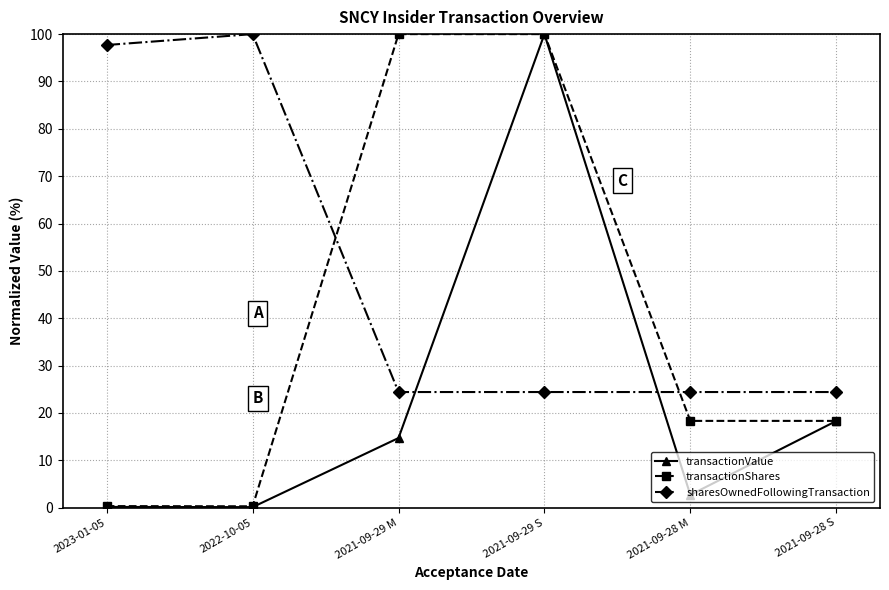

True or false: sharesOwnedFollowingTransaction and transactionShares intersect in this chart.

True